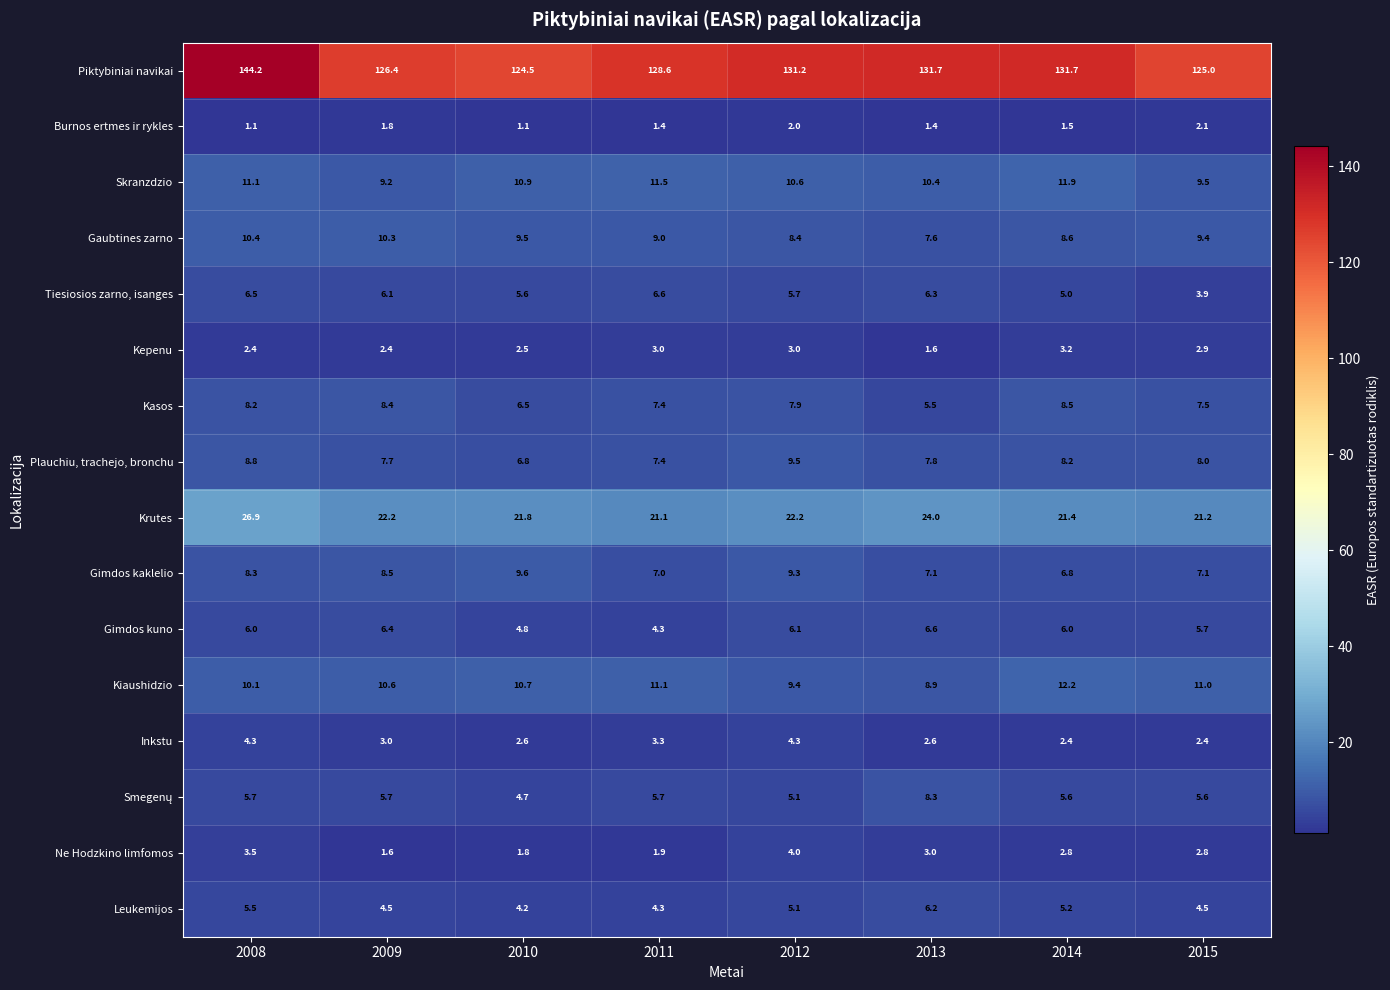

What is the difference between the maximum and minimum values in the Krutes series?

5.8